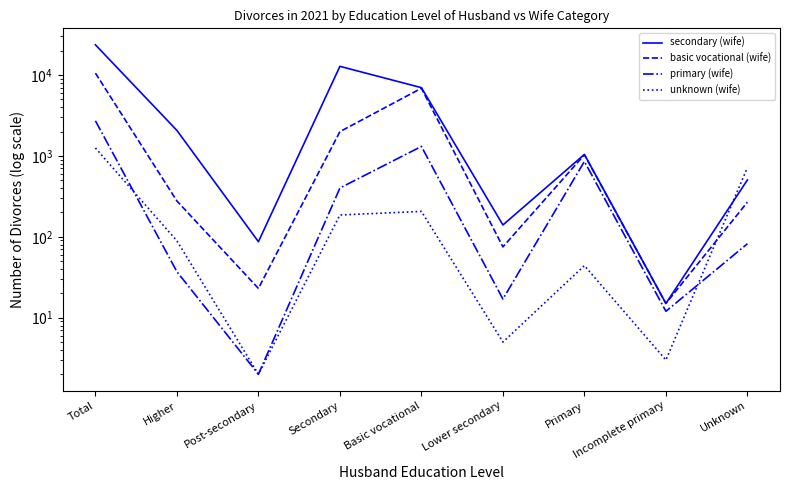

How many interior local valleys does the secondary (wife) series have?

3